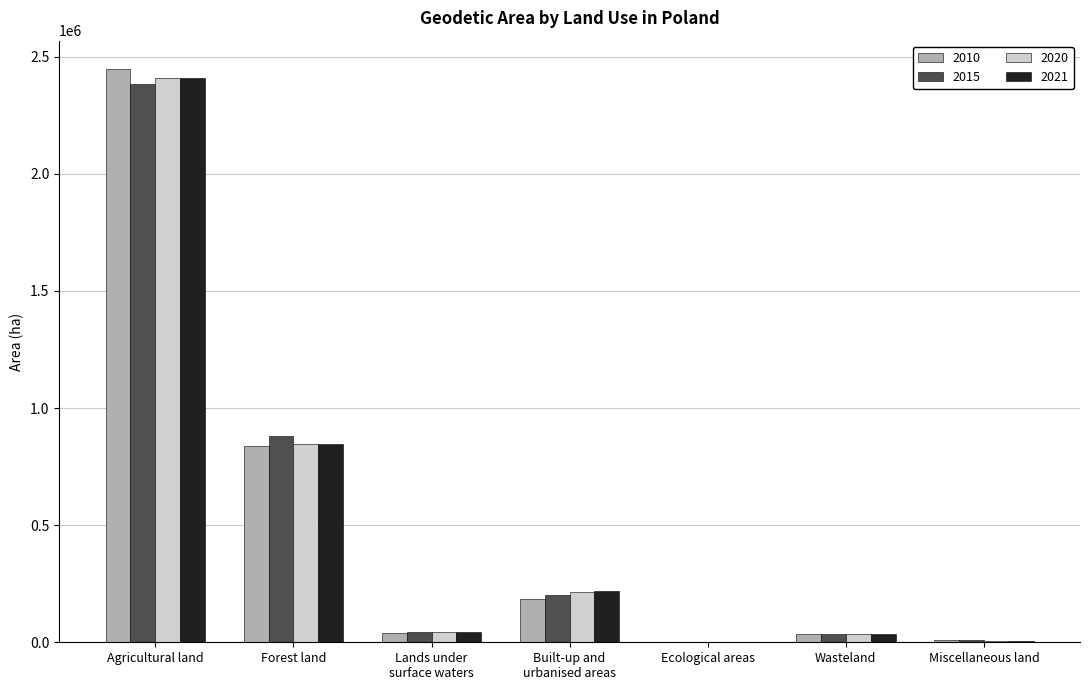

Is it true that 2010 equals 475516 at Forest land?

False